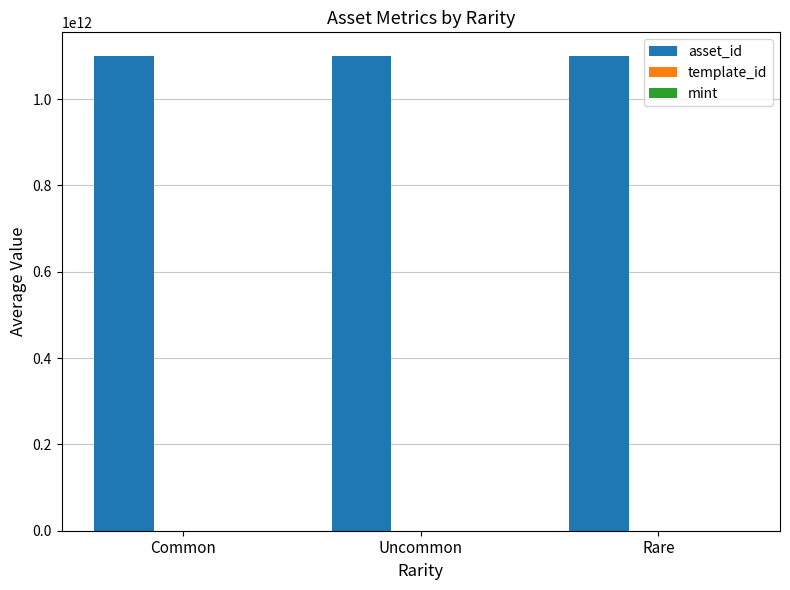

Which series has the largest total across all categories?

asset_id